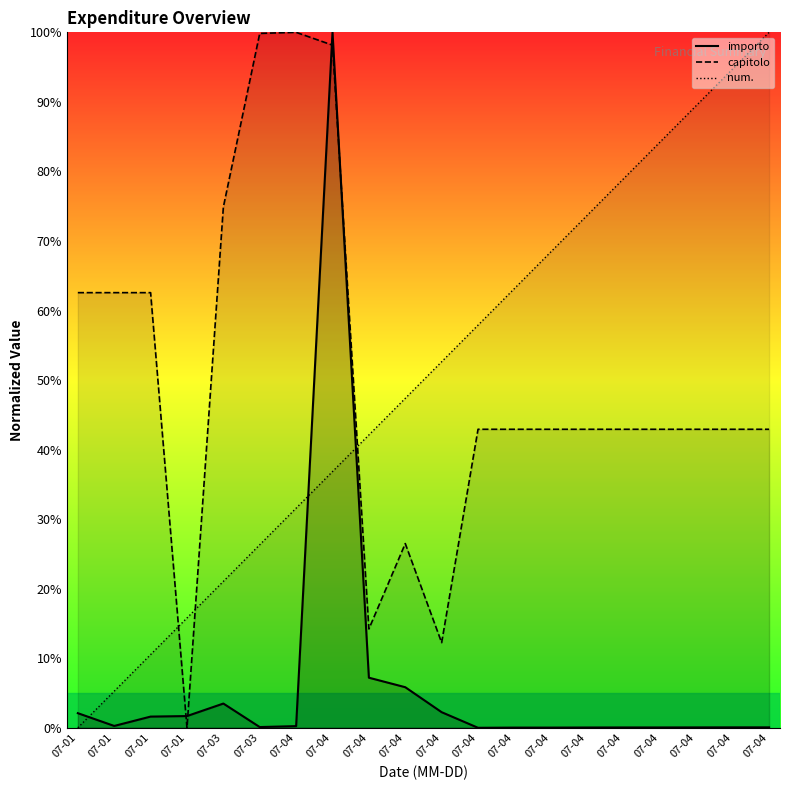

List the series in order of their peak value, lowest first.

importo, capitolo, num.